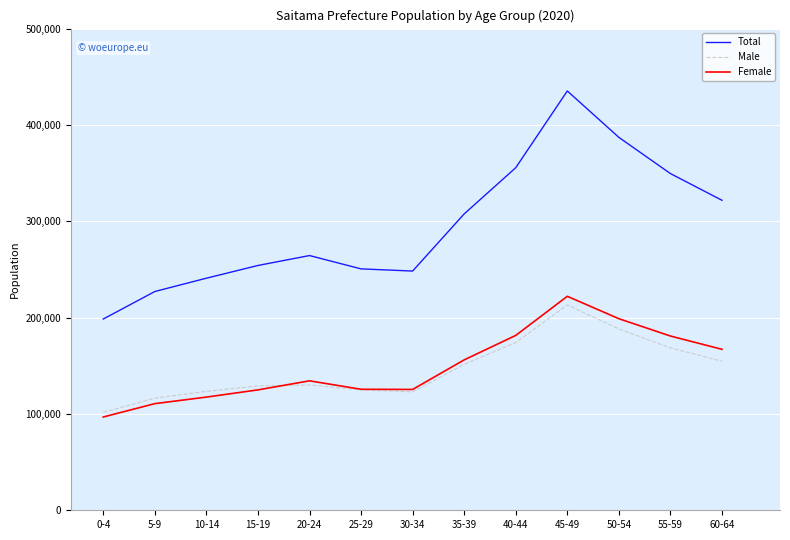

What is the difference between the maximum and minimum values in the Female series?

125291